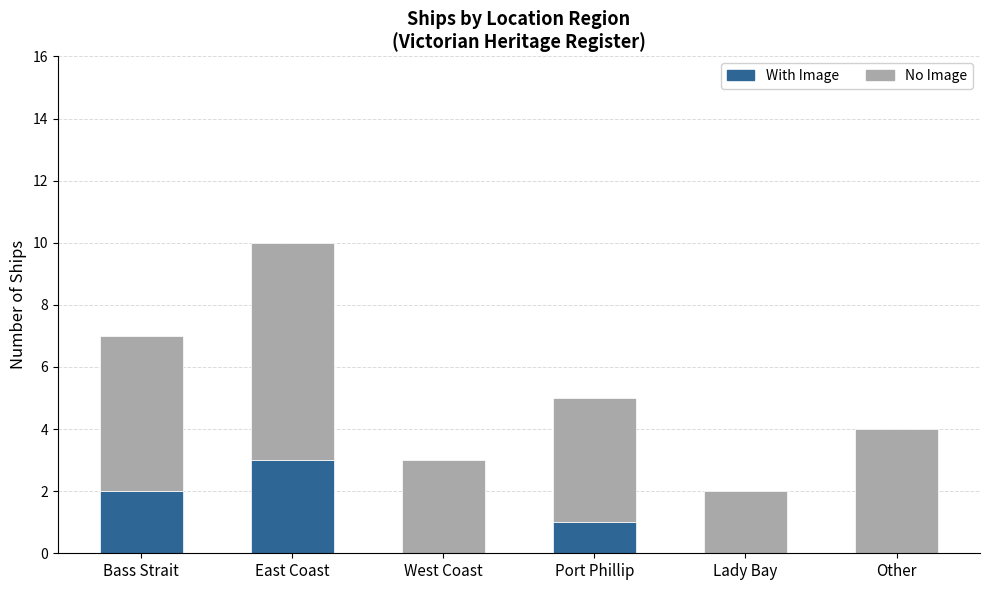

At which label does With Image reach its peak?

East Coast